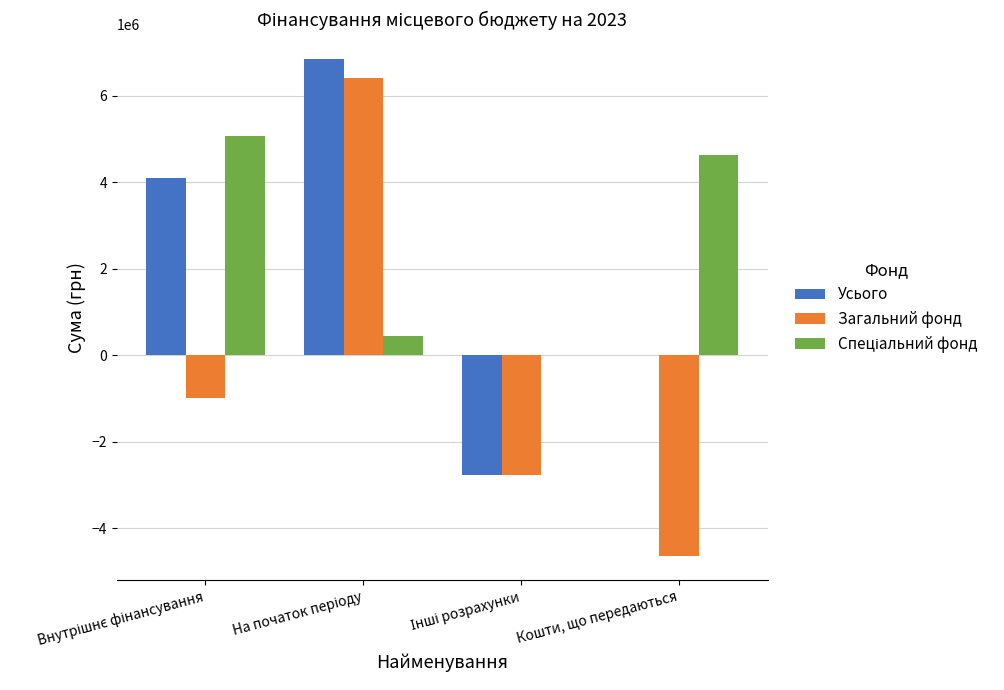

Count the number of data series in this chart.

3